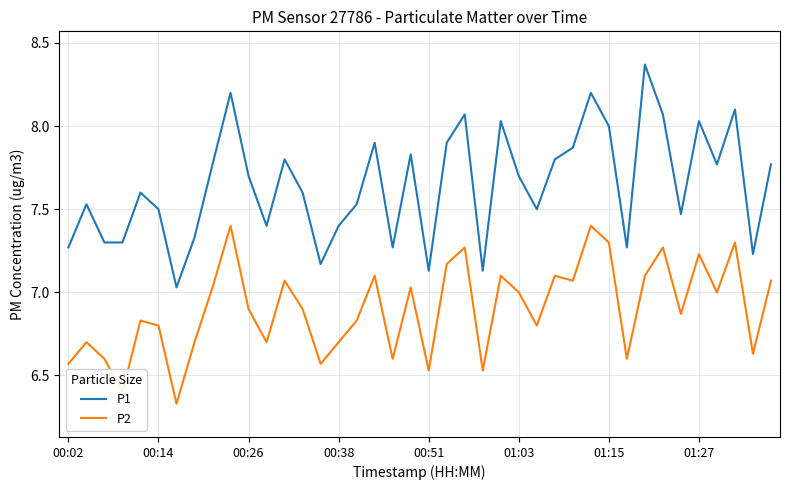

True or false: P1 and P2 intersect in this chart.

False